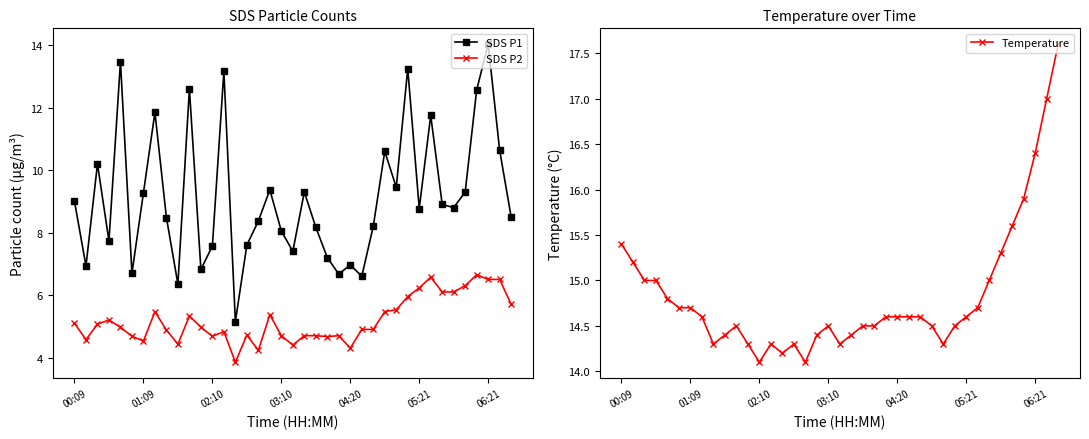

Does the chart display data point markers on the line(s)?

Yes